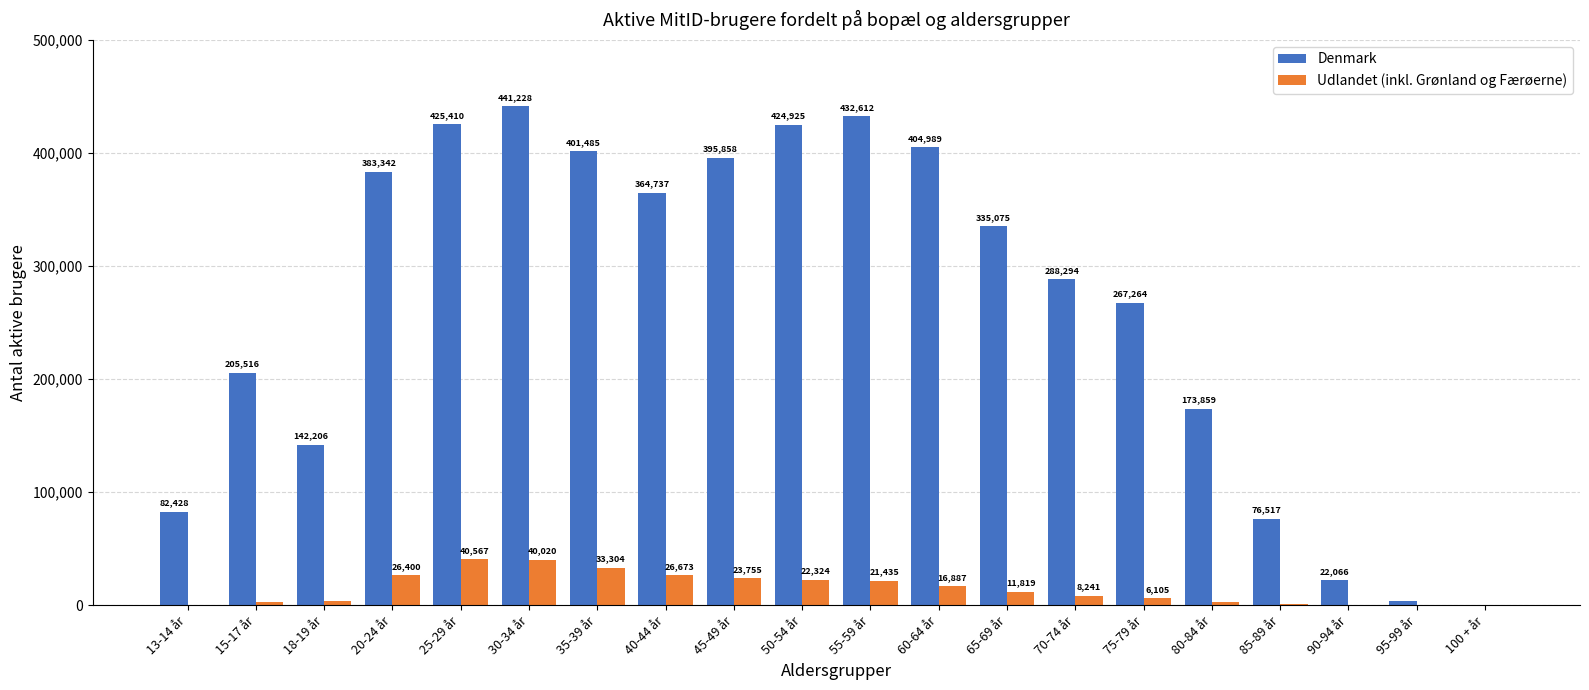

Which series has the largest total across all categories?

Denmark